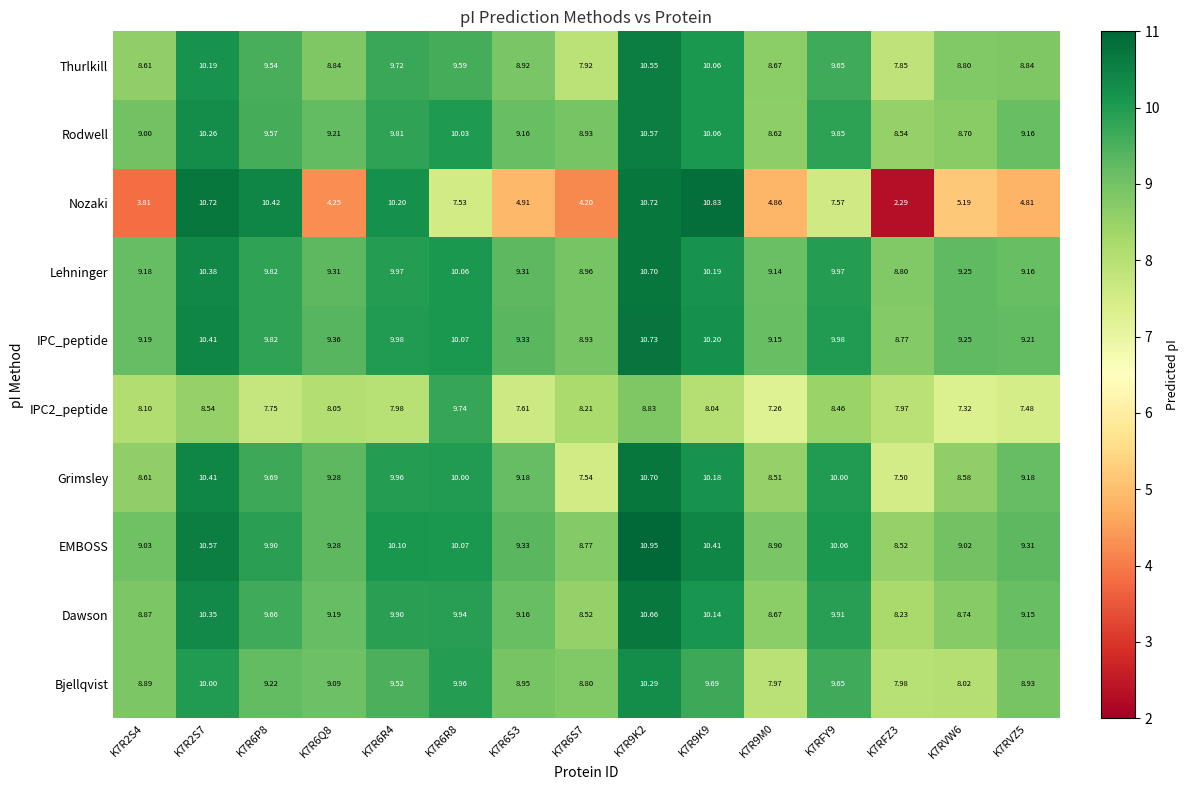

Between K7R2S4 and K7RVW6, which series saw the biggest shift?

Nozaki